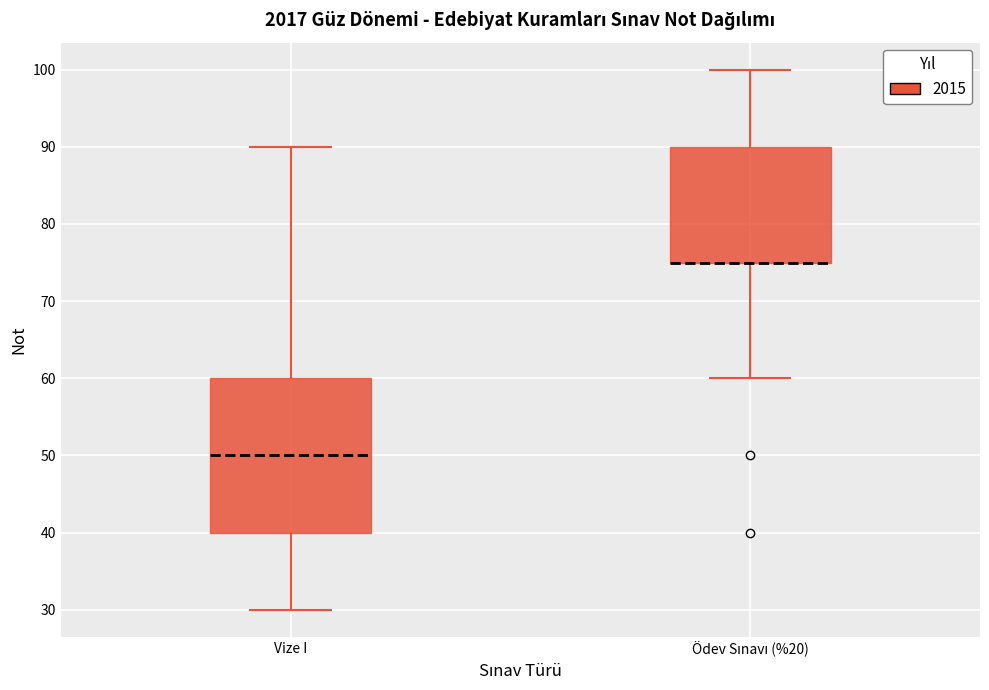

Which box is the tallest, from its lower edge to its upper edge?

Vize I